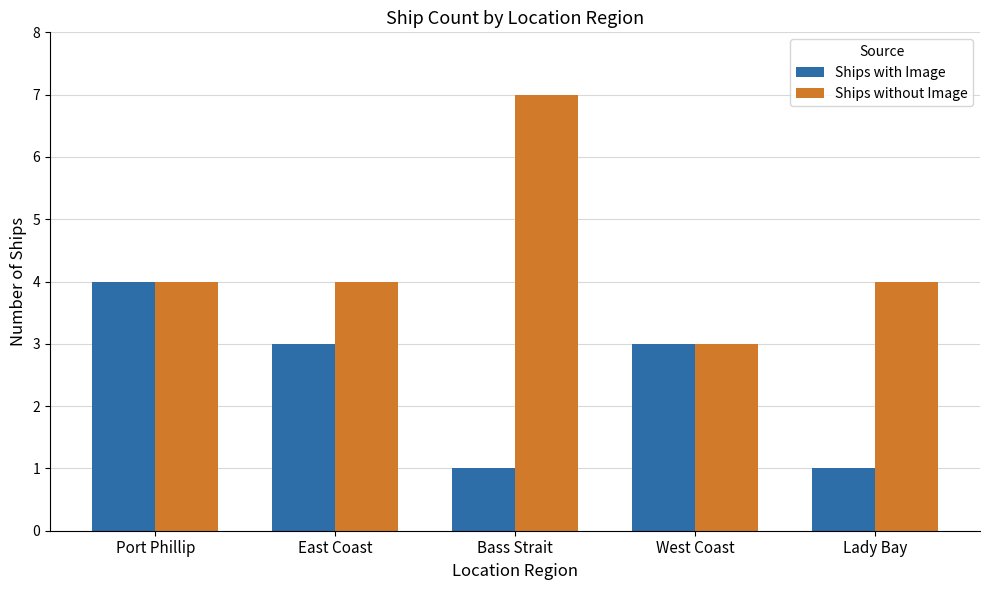

Reading right to left, transcribe all the data shown in this chart.

Ships with Image: Lady Bay=1	West Coast=3	Bass Strait=1	East Coast=3	Port Phillip=4
Ships without Image: Lady Bay=4	West Coast=3	Bass Strait=7	East Coast=4	Port Phillip=4